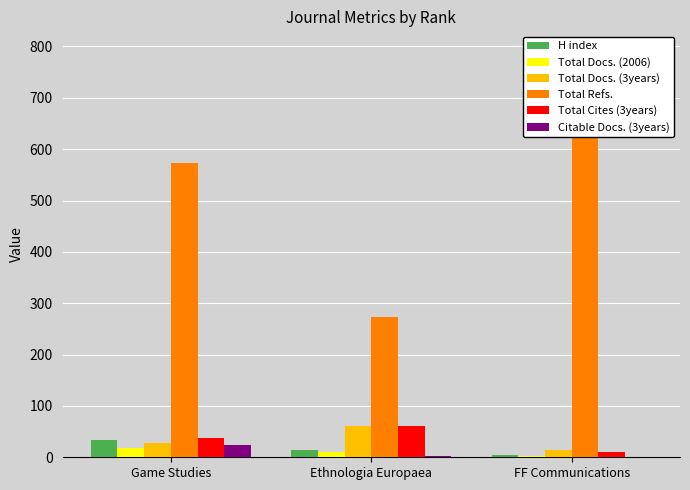

Which series has the largest total across all categories?

Total Refs.